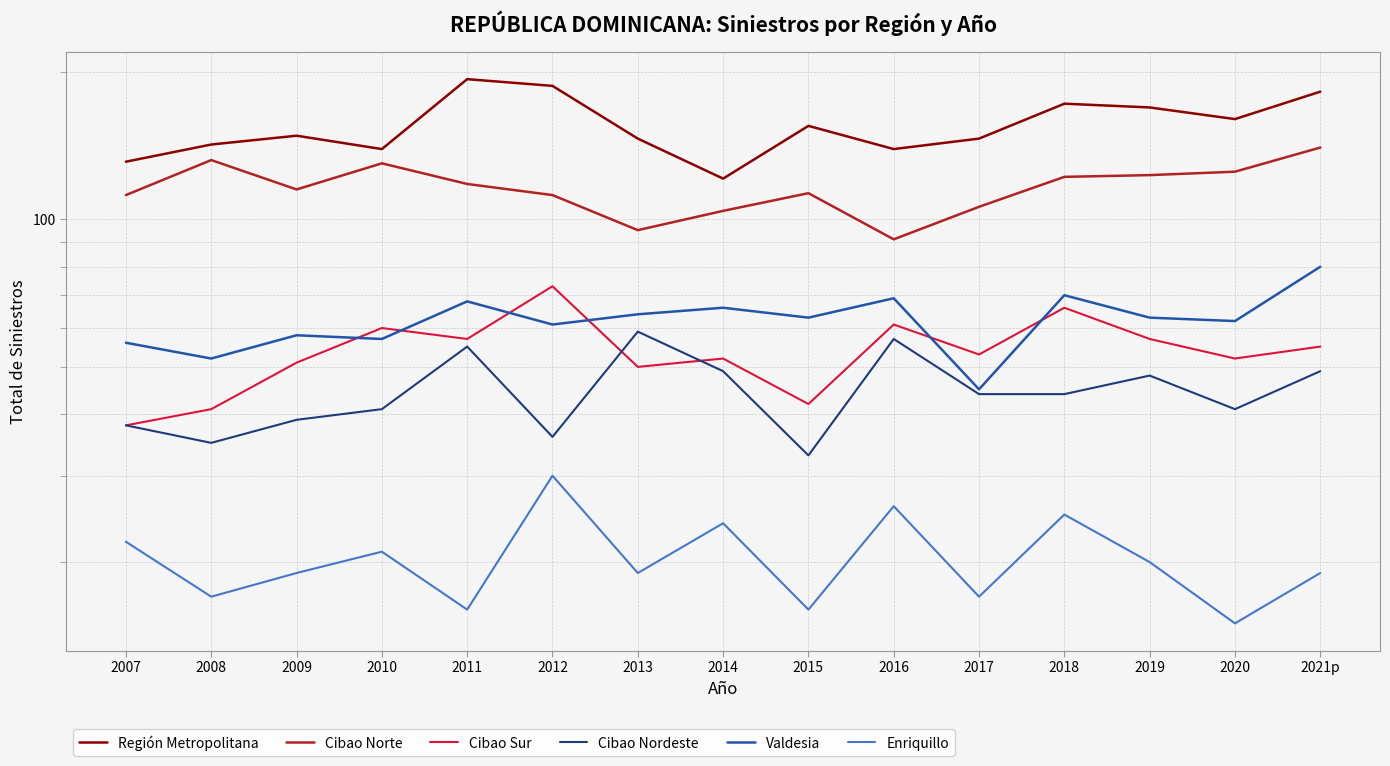

What is the label of the 4th point from the left?

2010